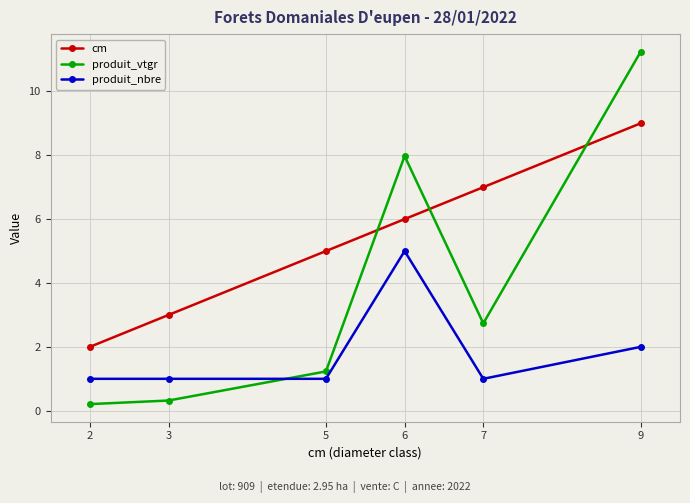

Rank the series by their average value, from lowest to highest.

produit_nbre, produit_vtgr, cm